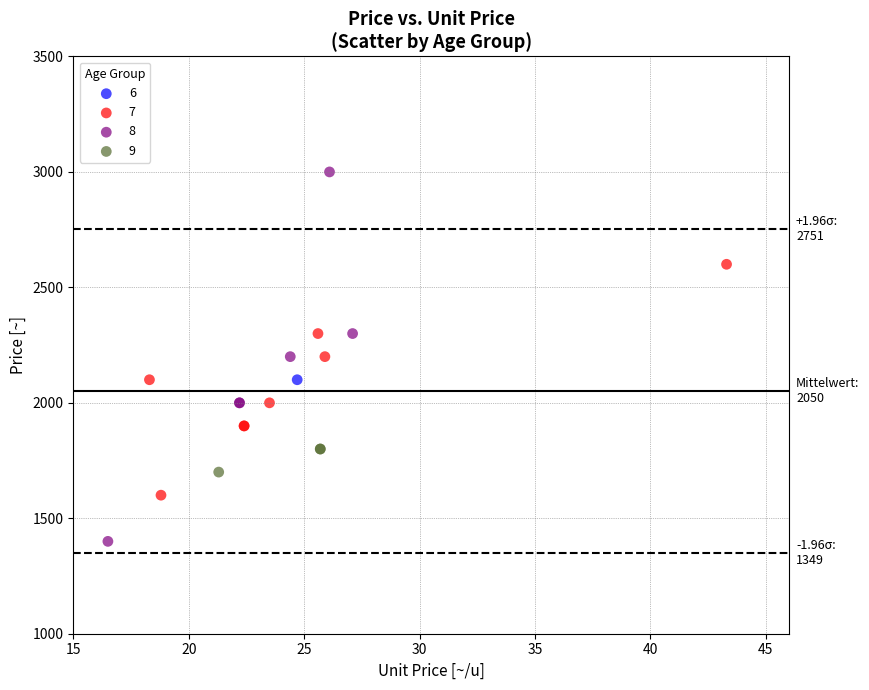

What are all the series names shown in the legend?

6, 7, 8, 9